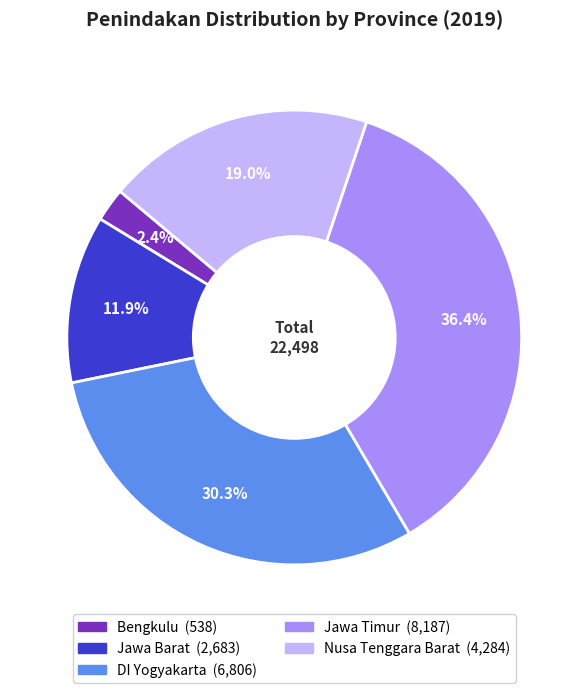

Approximately how many times larger is the value at Nusa Tenggara Barat compared to Jawa Barat?

1.6